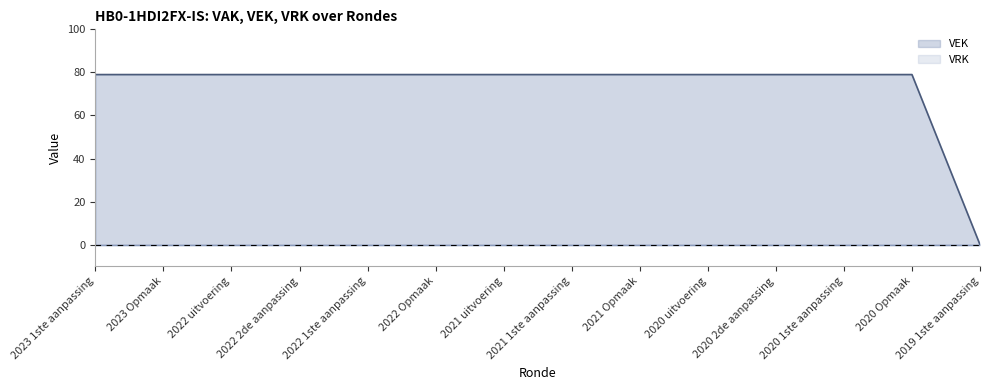

At which label is the value closest to 39?

2019 1ste aanpassing